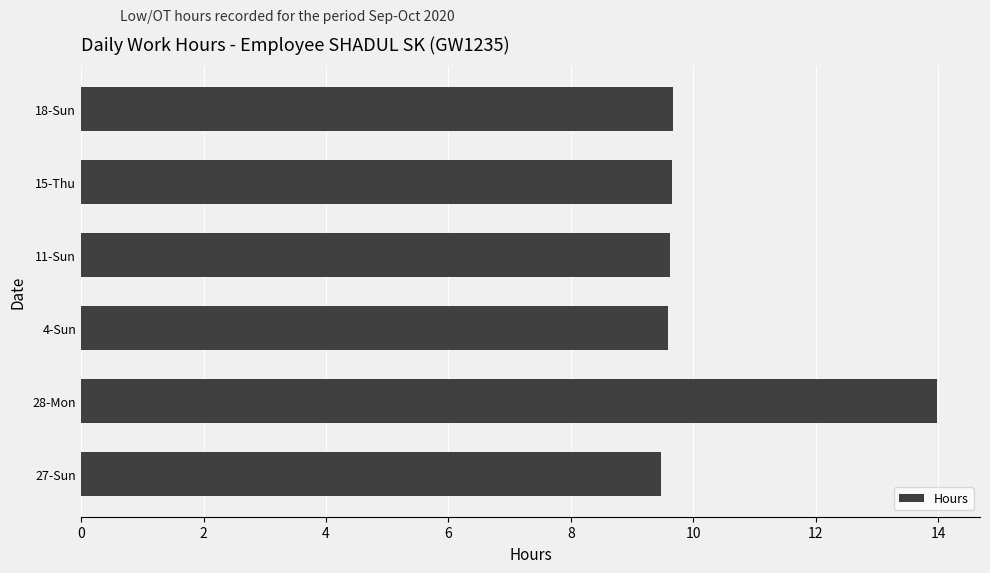

Read the value at 28-Mon.

14.0